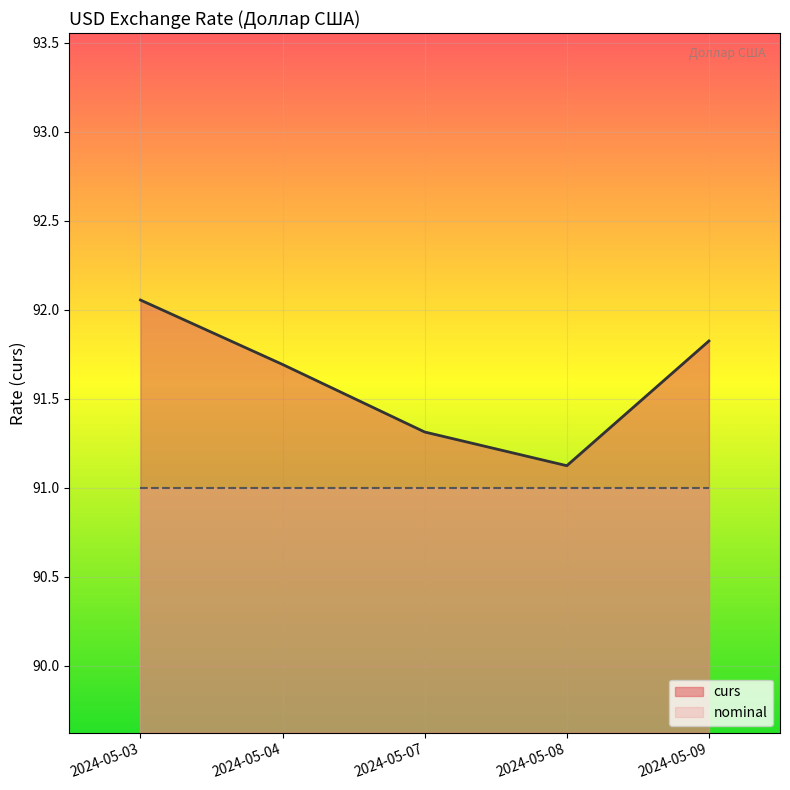

Where is the data nearest to the value 91?

2024-05-08